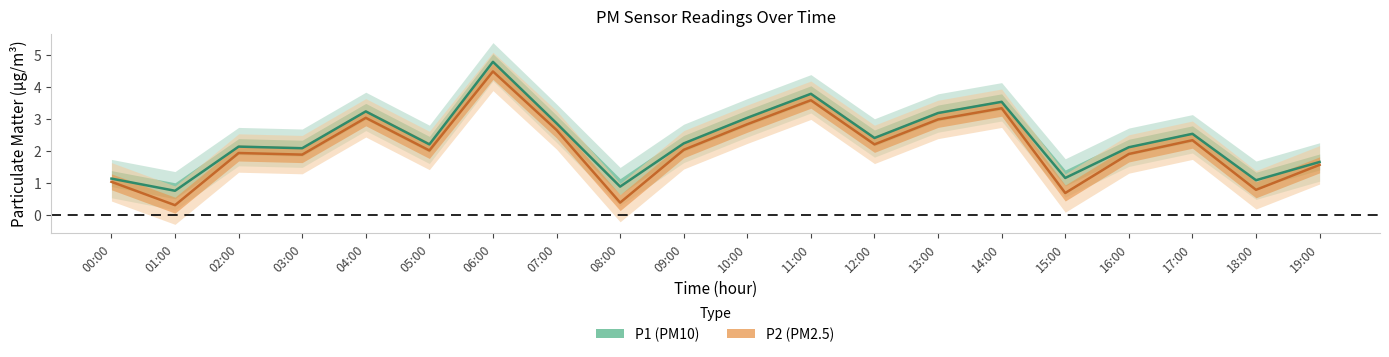

What position from the left is 03:00?

4